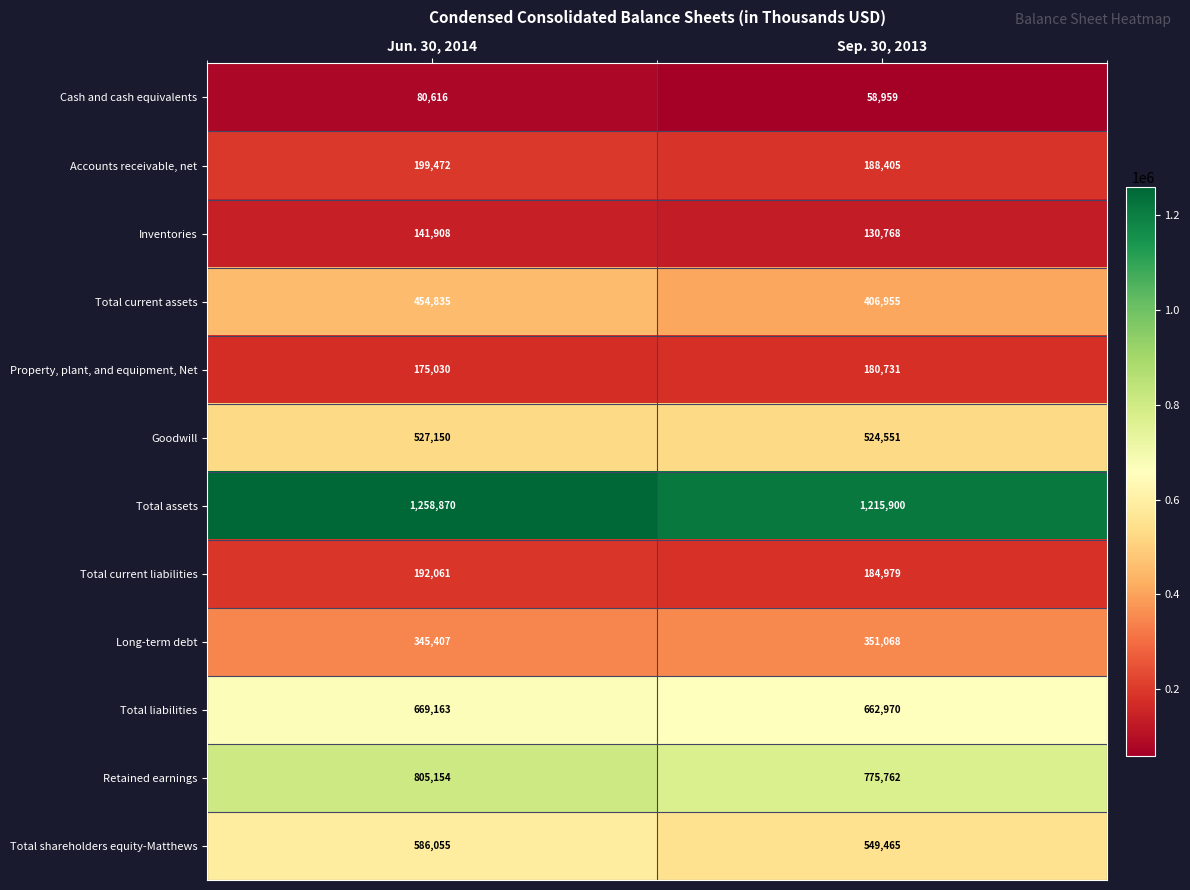

Rank the series by their maximum value, from lowest to highest.

Cash and cash equivalents, Inventories, Property, plant, and equipment, Net, Total current liabilities, Accounts receivable, net, Long-term debt, Total current assets, Goodwill, Total shareholders equity-Matthews, Total liabilities, Retained earnings, Total assets